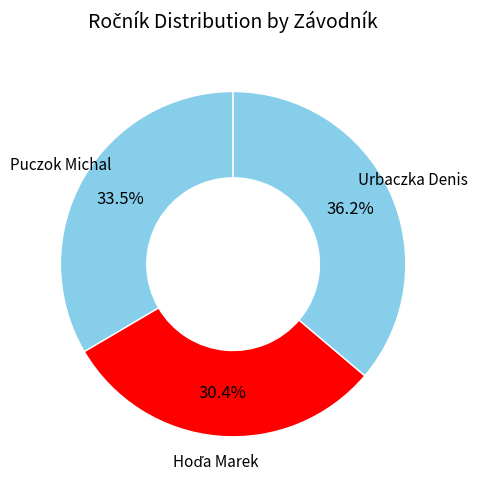

Count the number of slices in the pie.

3